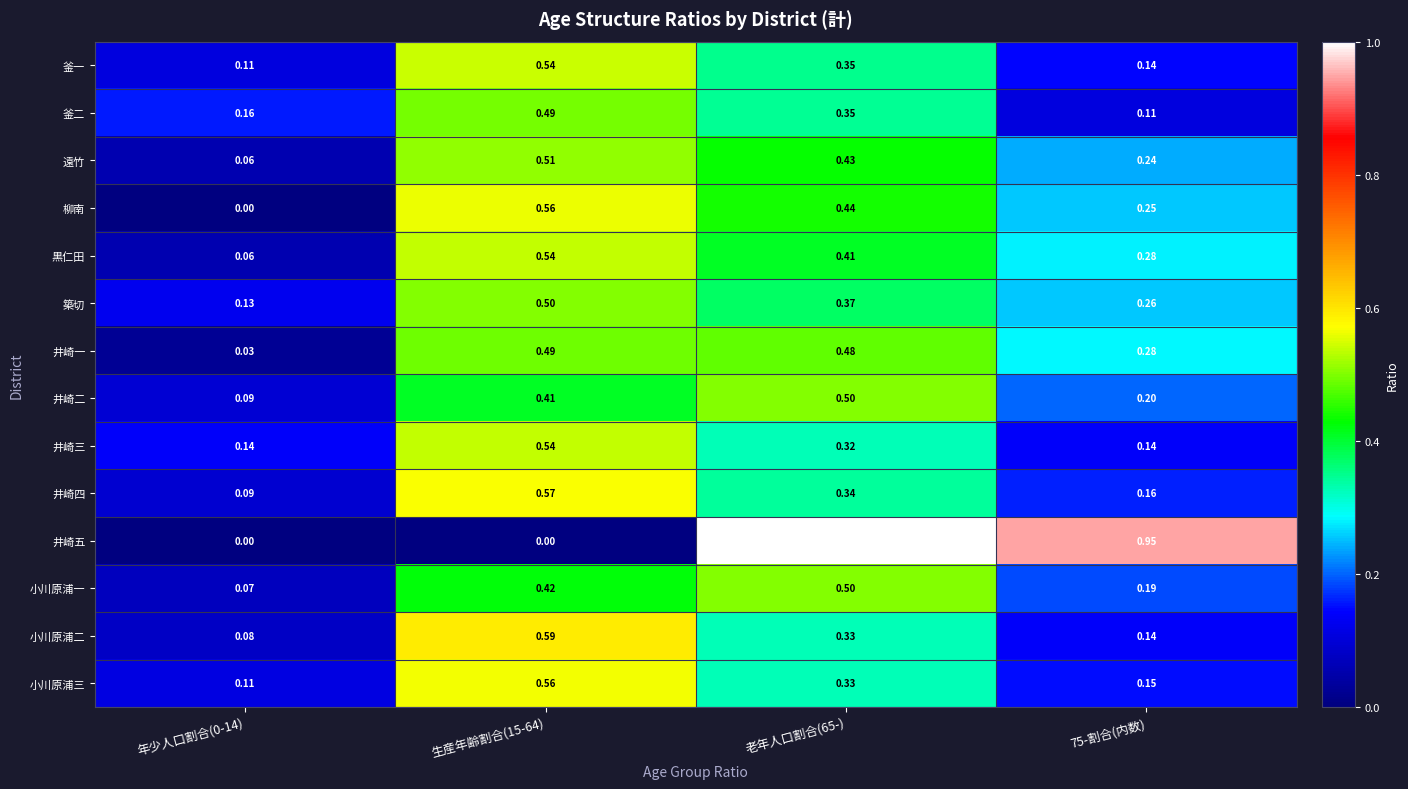

Which series has the widest spread of values?

井崎五